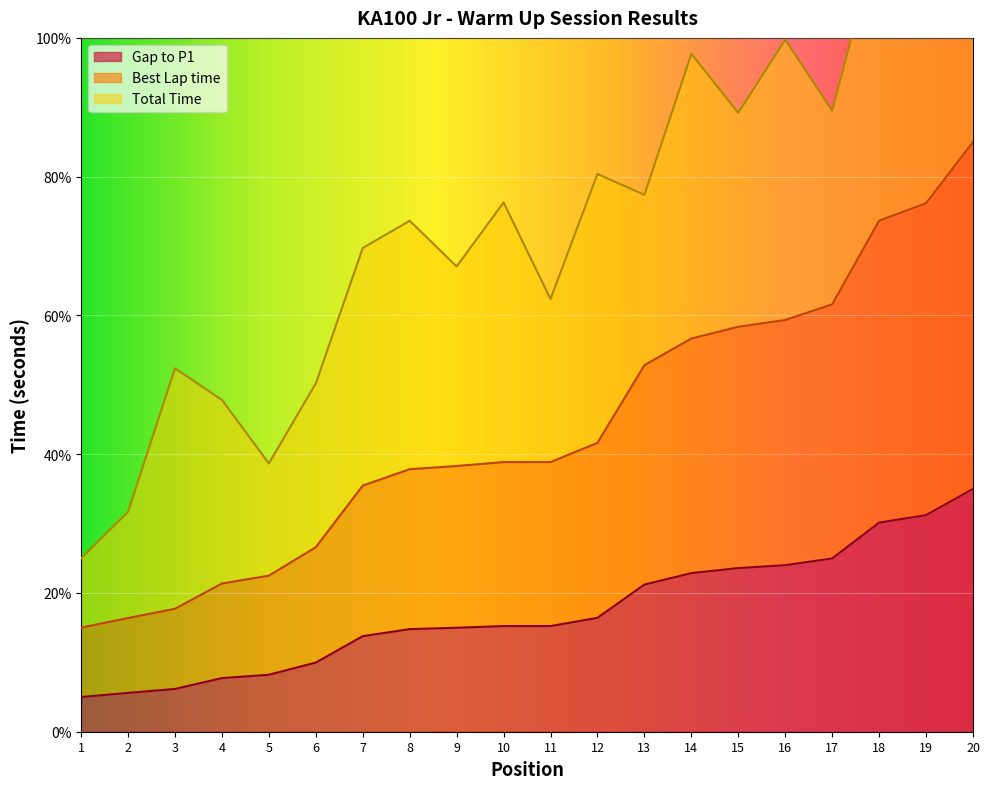

Is it true that Gap to P1 equals 10.5 at 11?

False